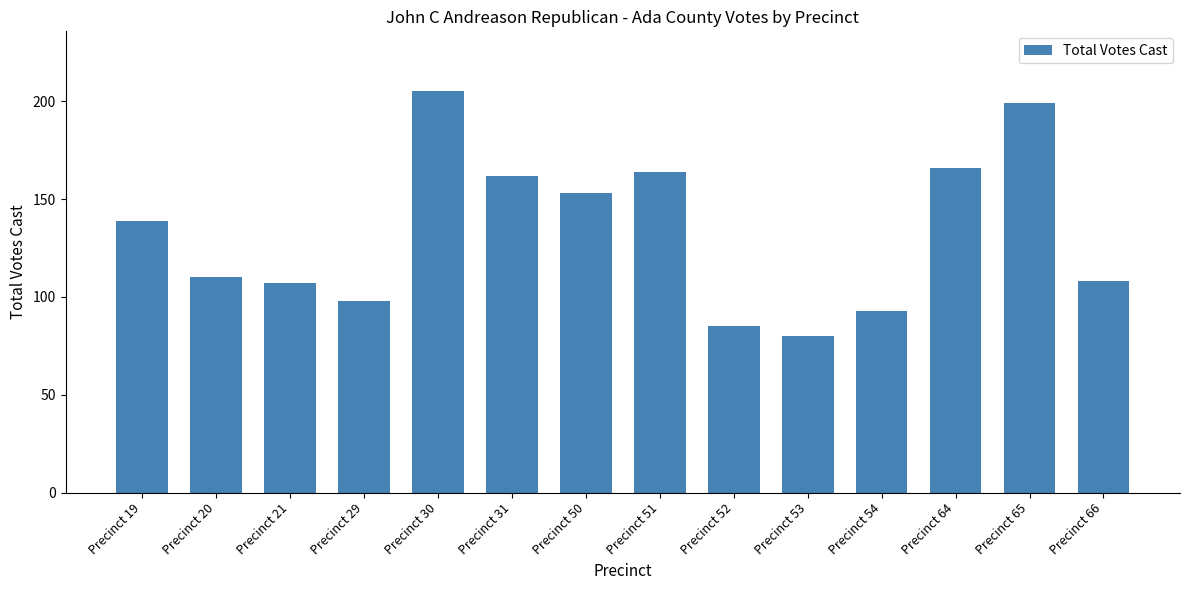

Between Precinct 31 and Precinct 64, which is larger?

Precinct 64